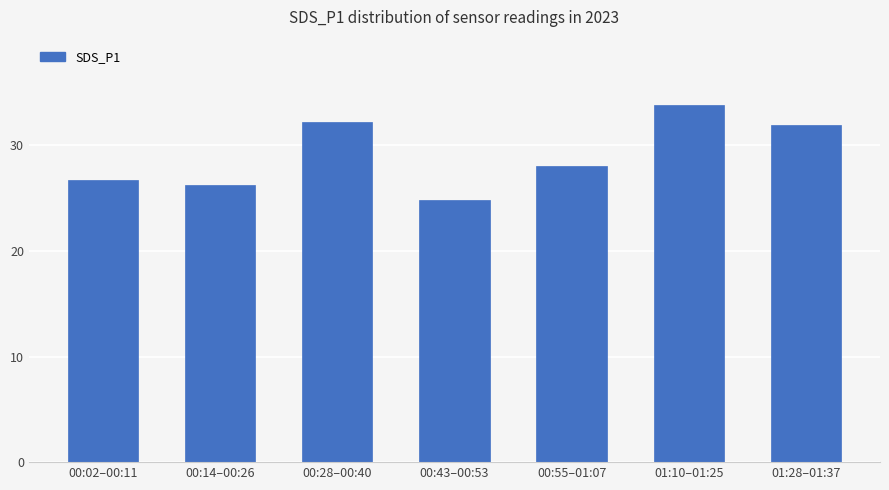

How many bars are there in total?

7